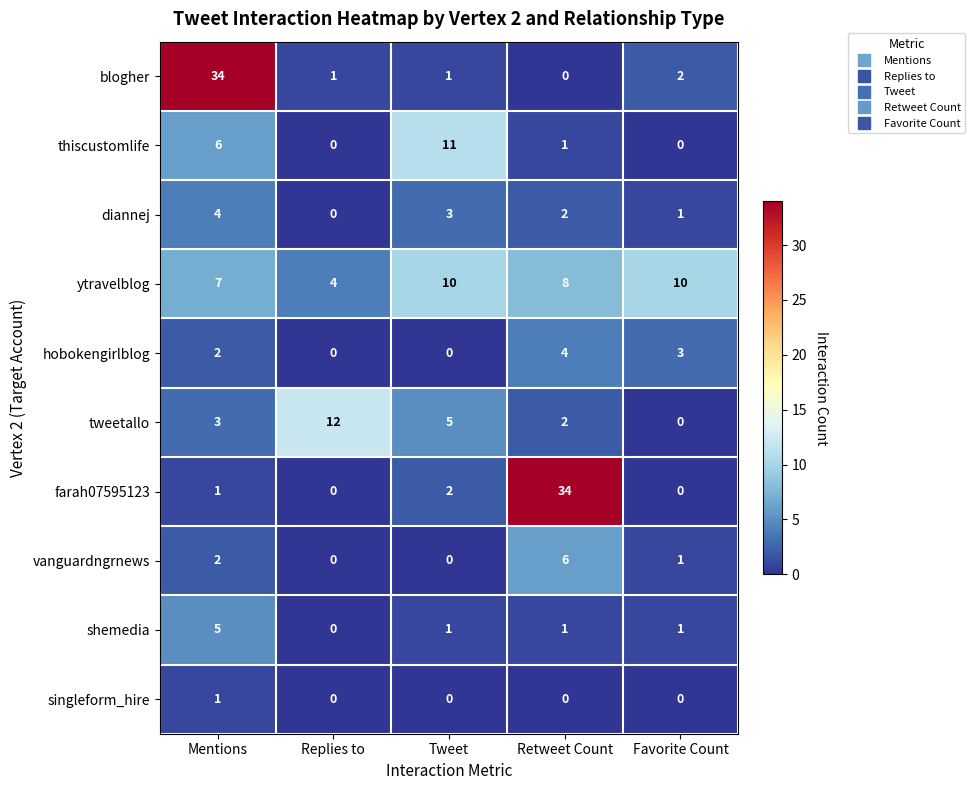

Count the diannej values in the range 1 to 3.

3